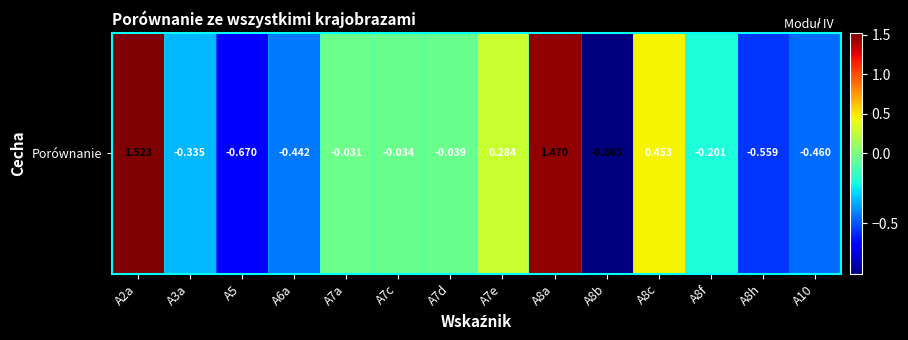

Where does the data first go above 0?

A2a